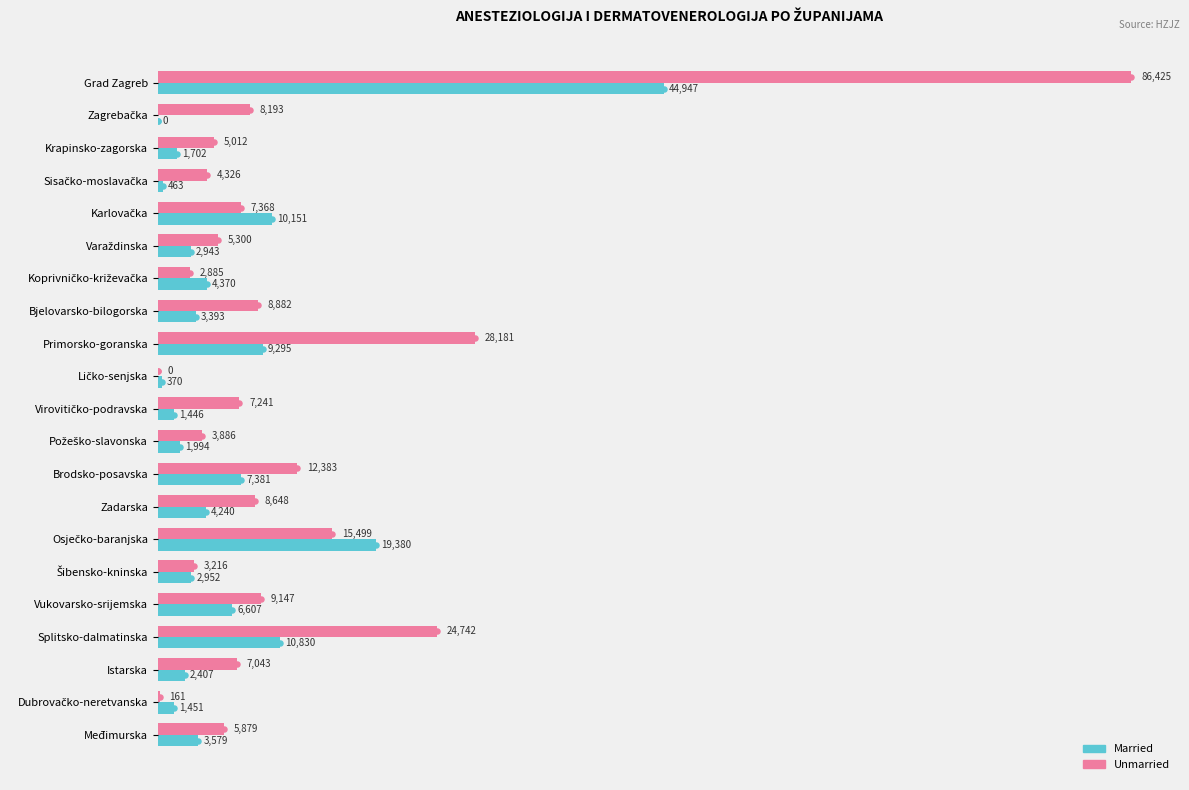

At which label is Unmarried closest to 43212?

Primorsko-goranska